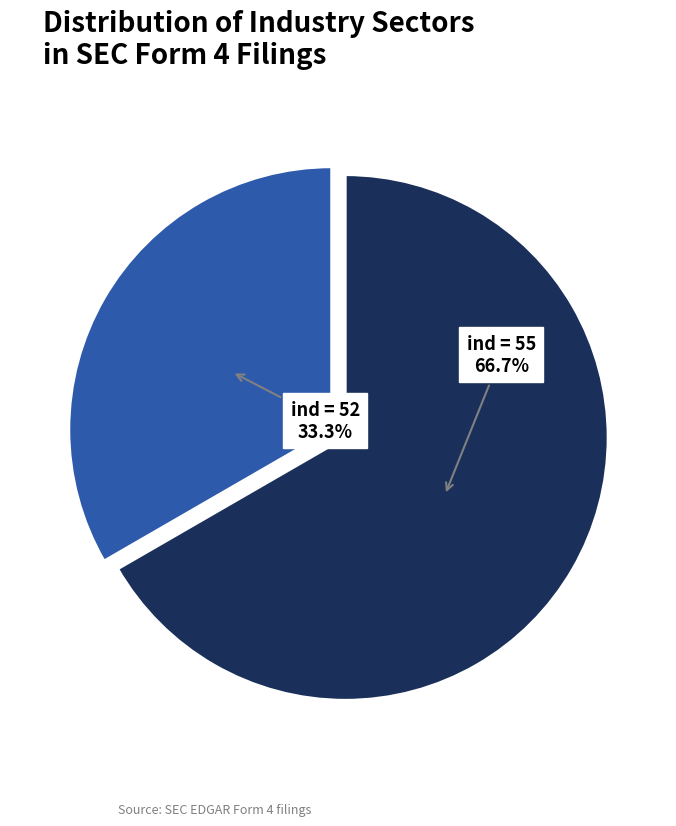

Is there a majority slice in this chart?

Yes